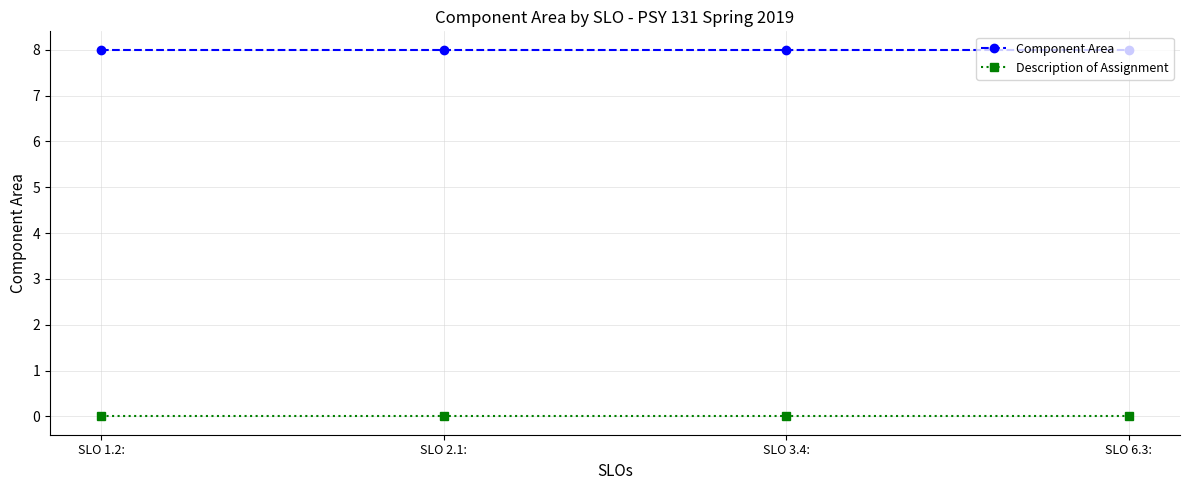

Rank the series by their maximum value, from lowest to highest.

Description of Assignment, Component Area